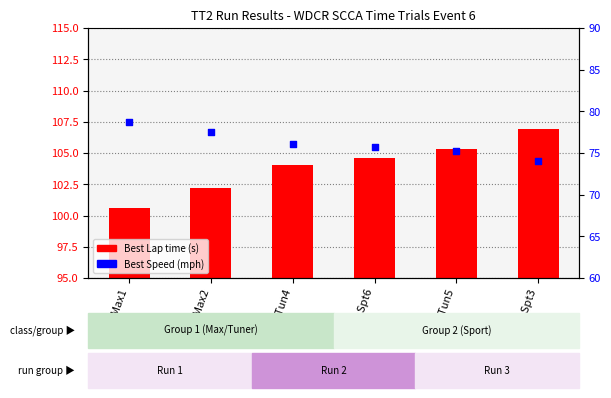

Which series has the largest total across all categories?

Best Lap time